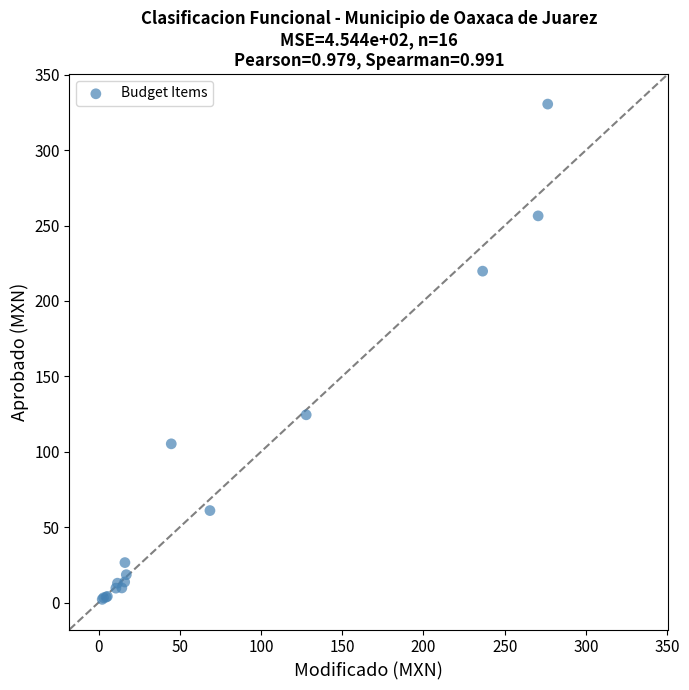

What Y value in the scatter plot is closest to 166?

124.5